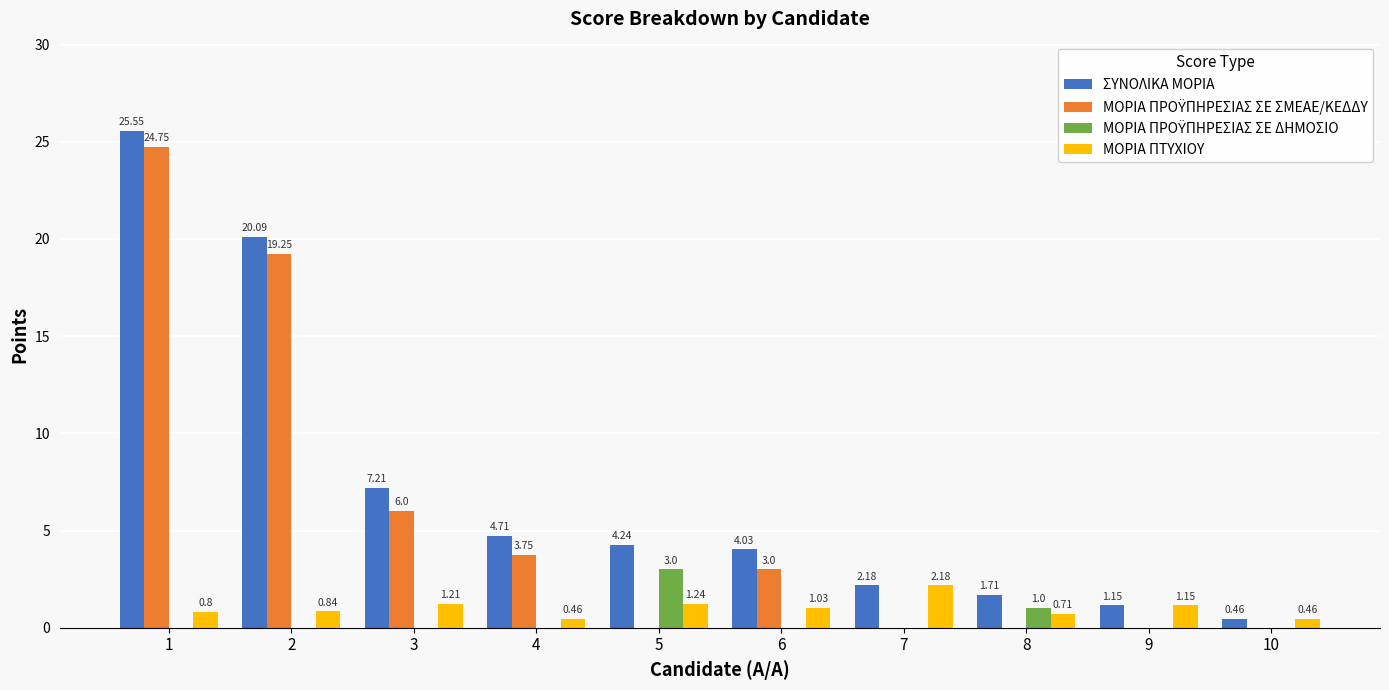

Which series has the largest total across all categories?

ΣΥΝΟΛΙΚΑ ΜΟΡΙΑ